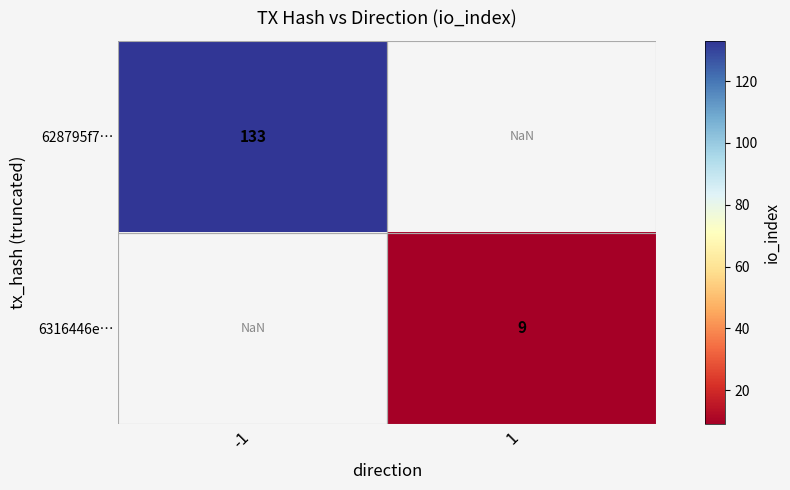

True or false: 628795f7… has a value of 174.5 at -1.

False